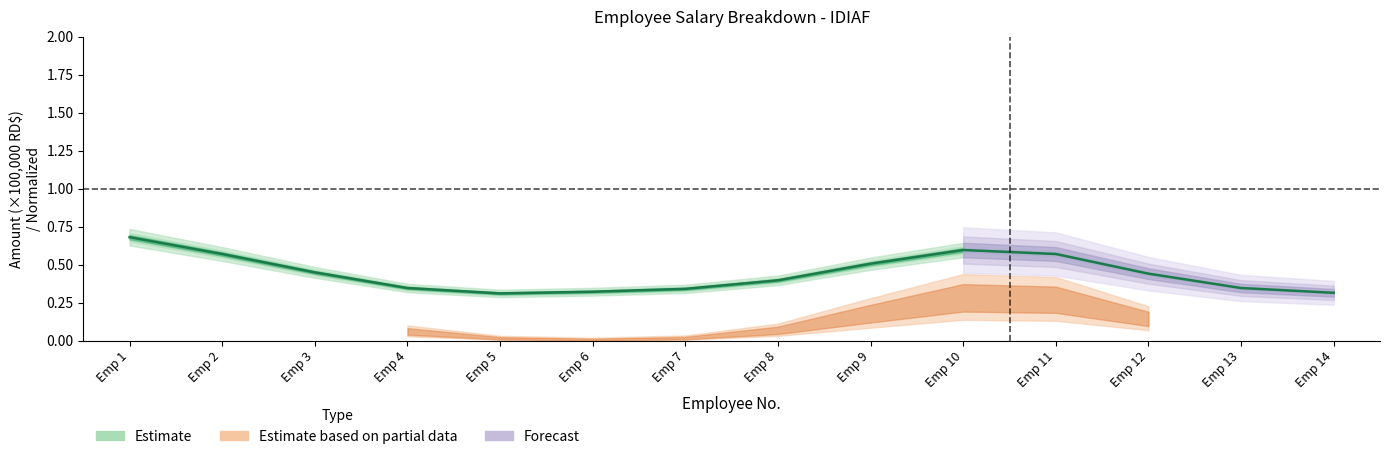

True or false: the data shows 0.4 at Emp 5.

False